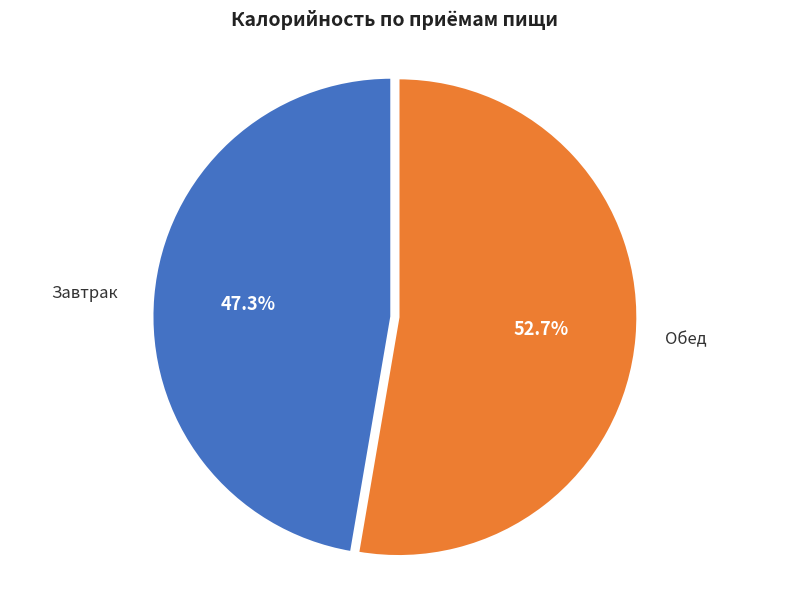

Which category accounts for the majority?

Обед